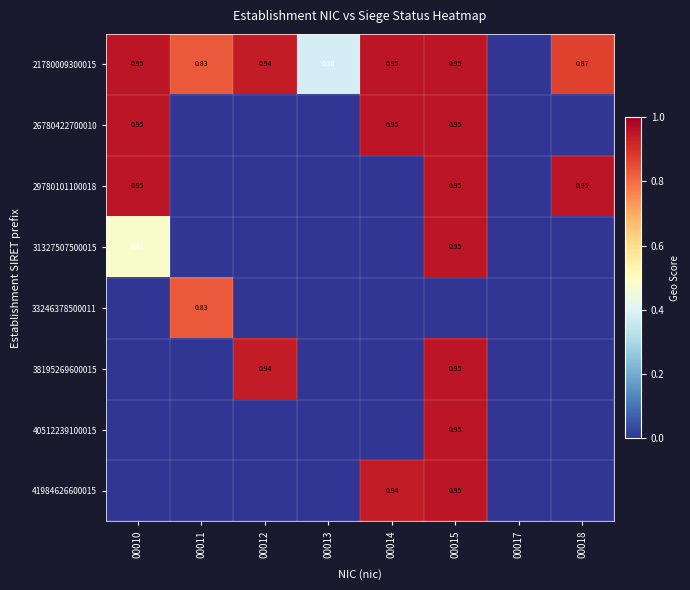

Which category has the highest value in the 21780009300015 series?

00010